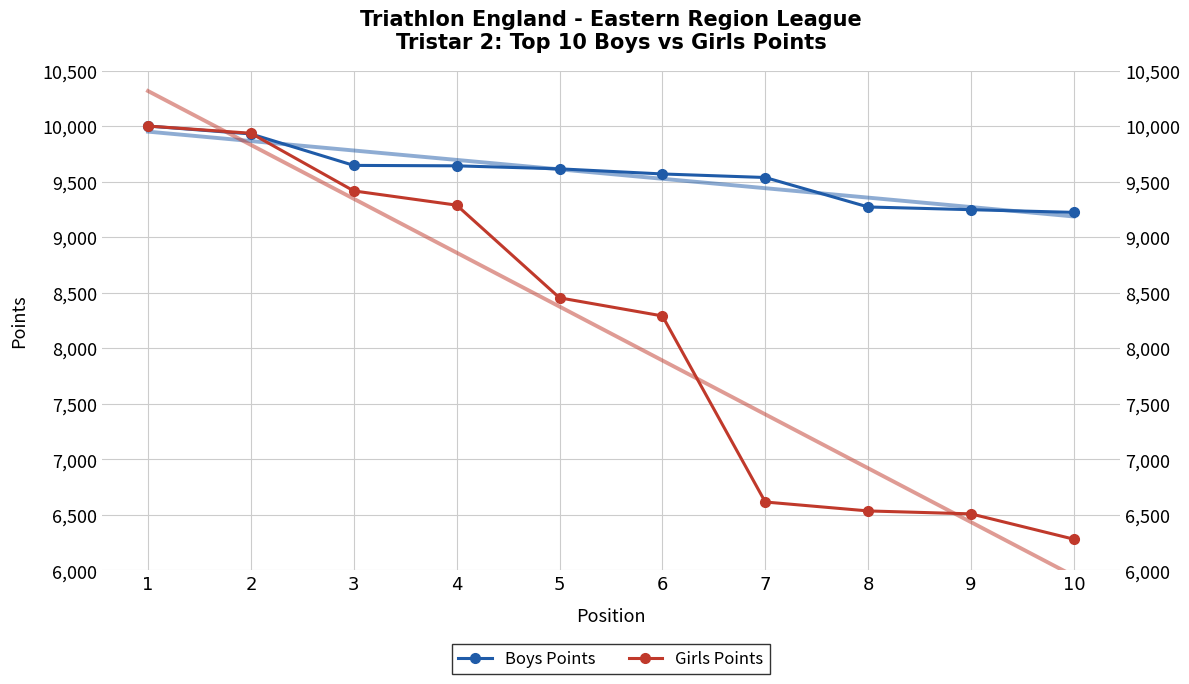

List the series in order of their peak value, highest first.

Girls Points, Boys Points